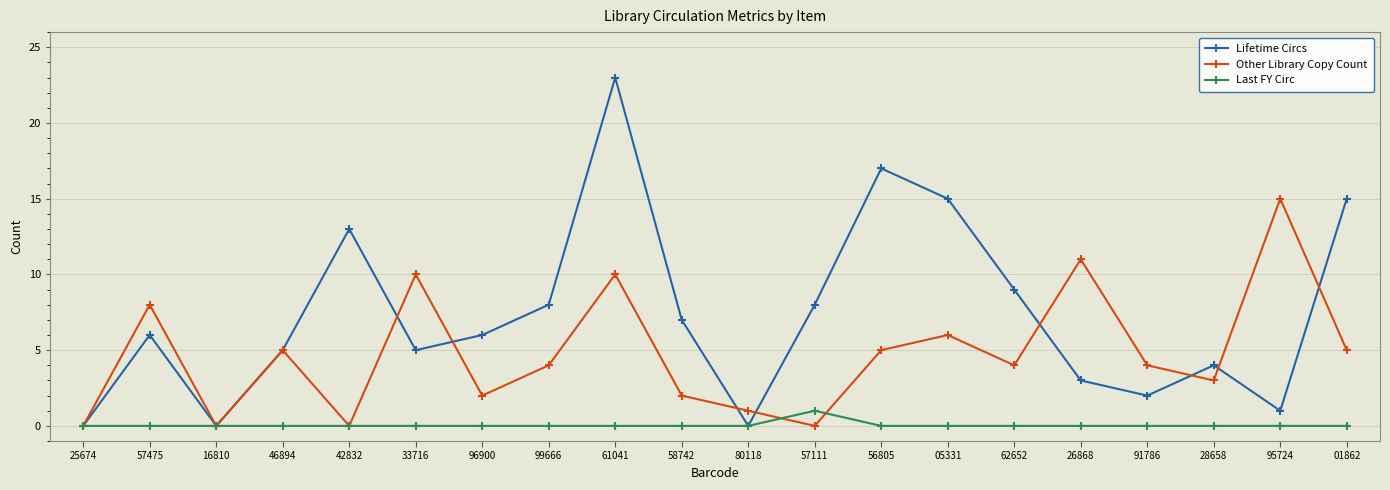

How many distinct data groups are displayed?

3